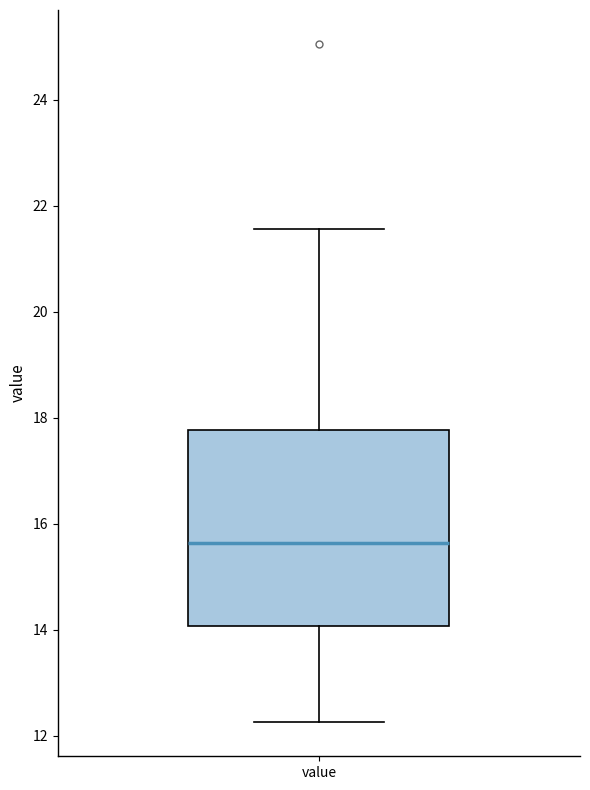

Where is the upper edge of the box for value on the y-axis? The values are not printed on the chart, so give them approximately, as read against the axis.

17.8